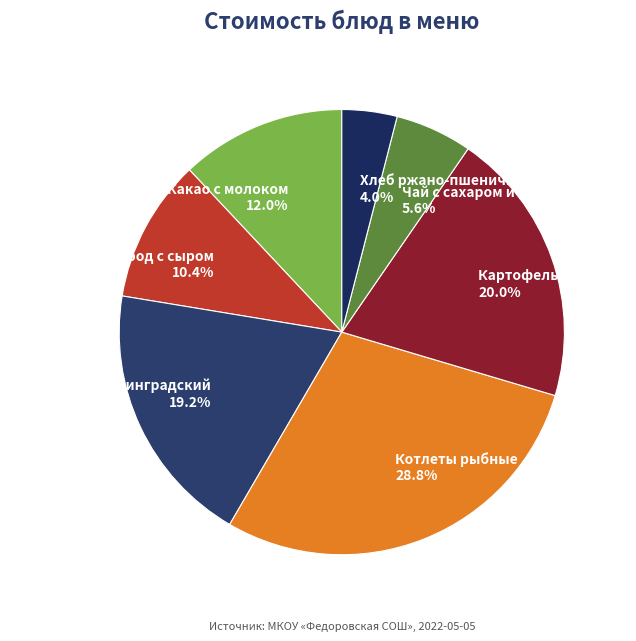

True or false: Какао с молоком accounts for 12% of the total.

True